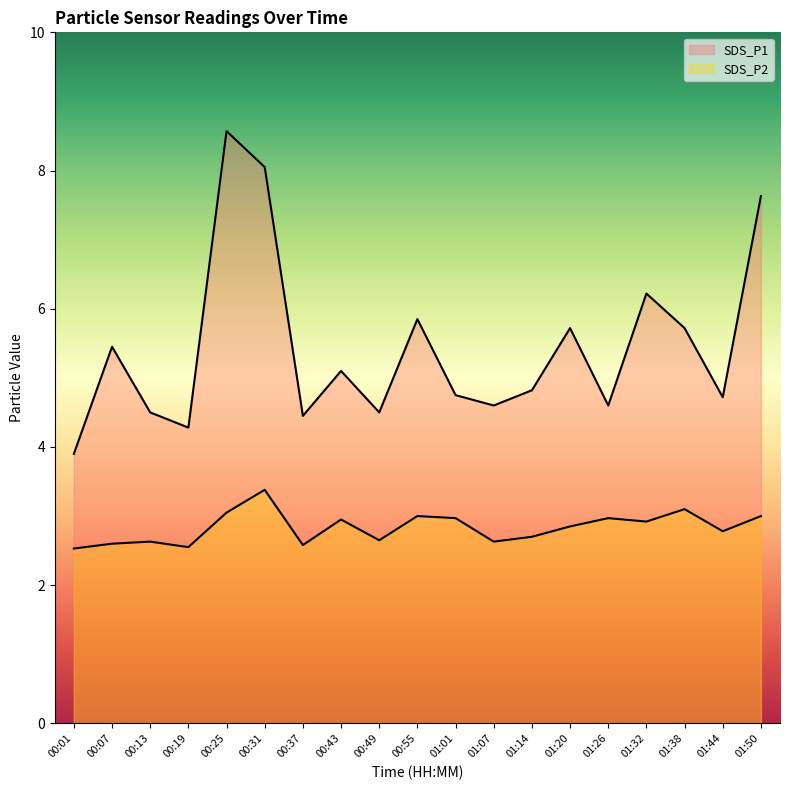

Is it true that SDS_P1 equals 6.7 at 01:07?

False